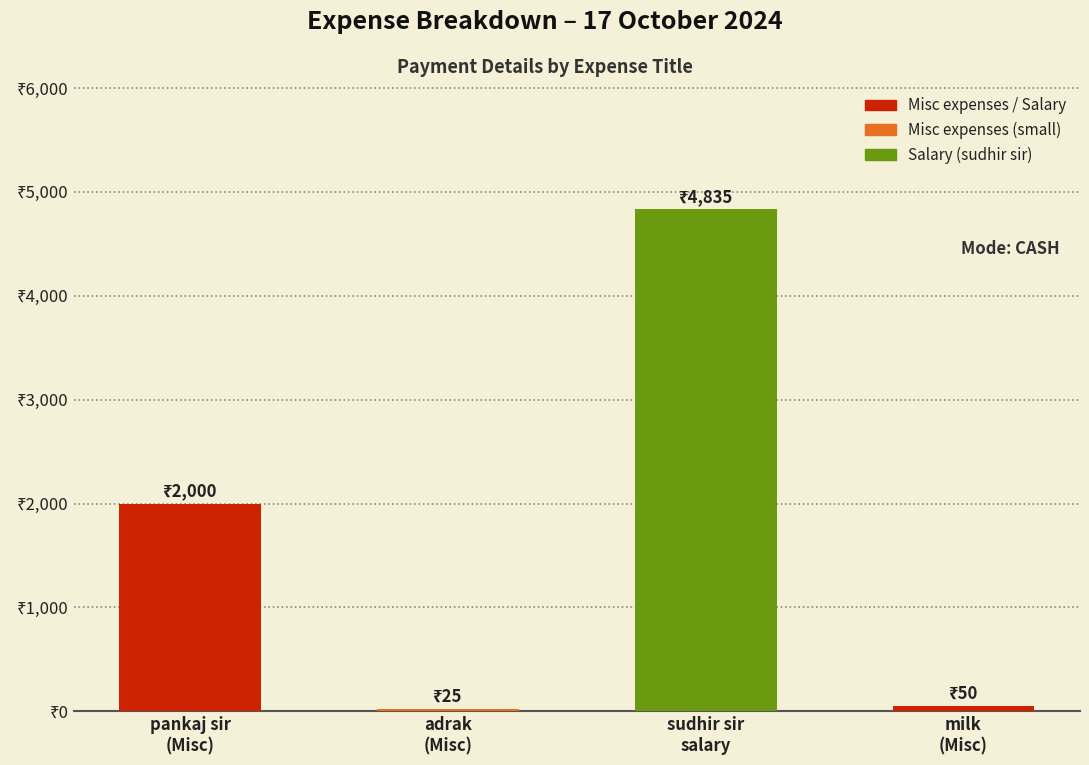

True or false: the data shows 4835 at sudhir sir
salary.

True